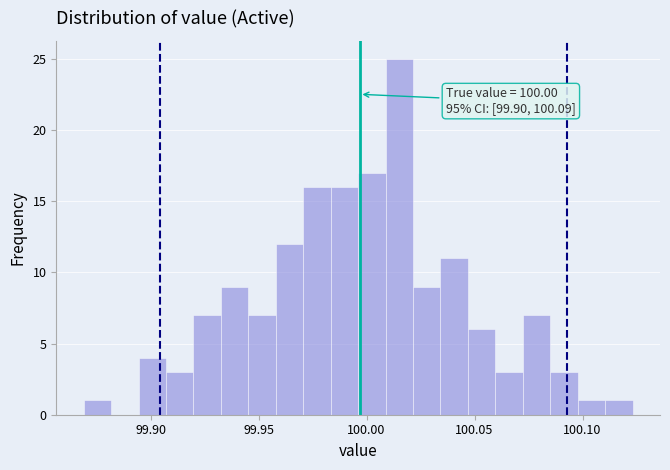

Around what value on the x-axis is the tallest bar? Give the approximate position of its centre, as read against the axis.

100.015